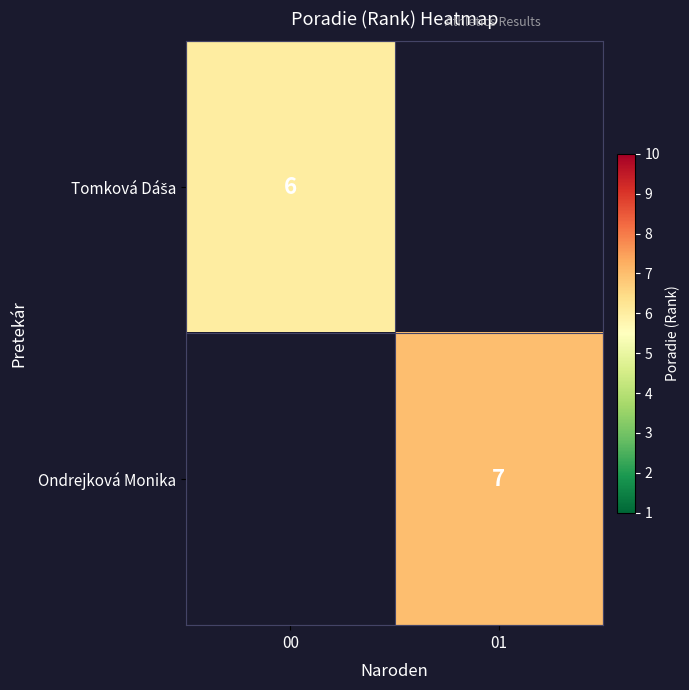

The value of Ondrejková Monika at 01 is 3. True or false?

False